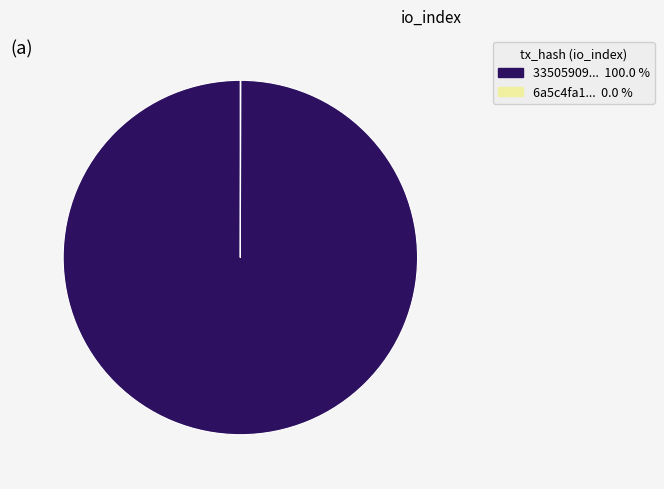

Does any single category account for the majority?

Yes